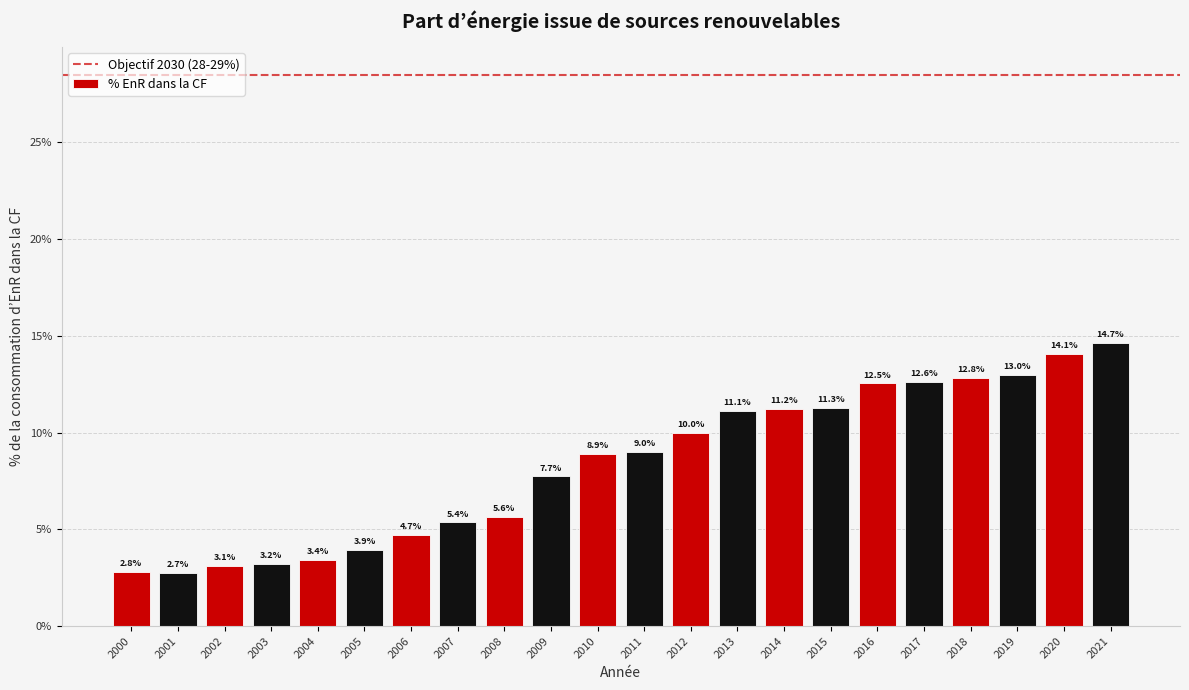

Are the bars grouped side by side (vs. stacked)?

No